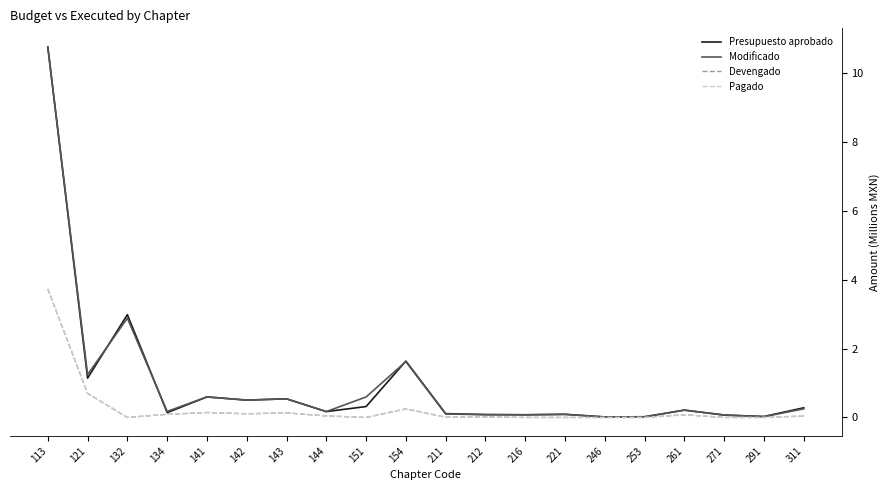

At 143, list the series in order from largest to smallest.

Presupuesto aprobado, Modificado, Devengado, Pagado